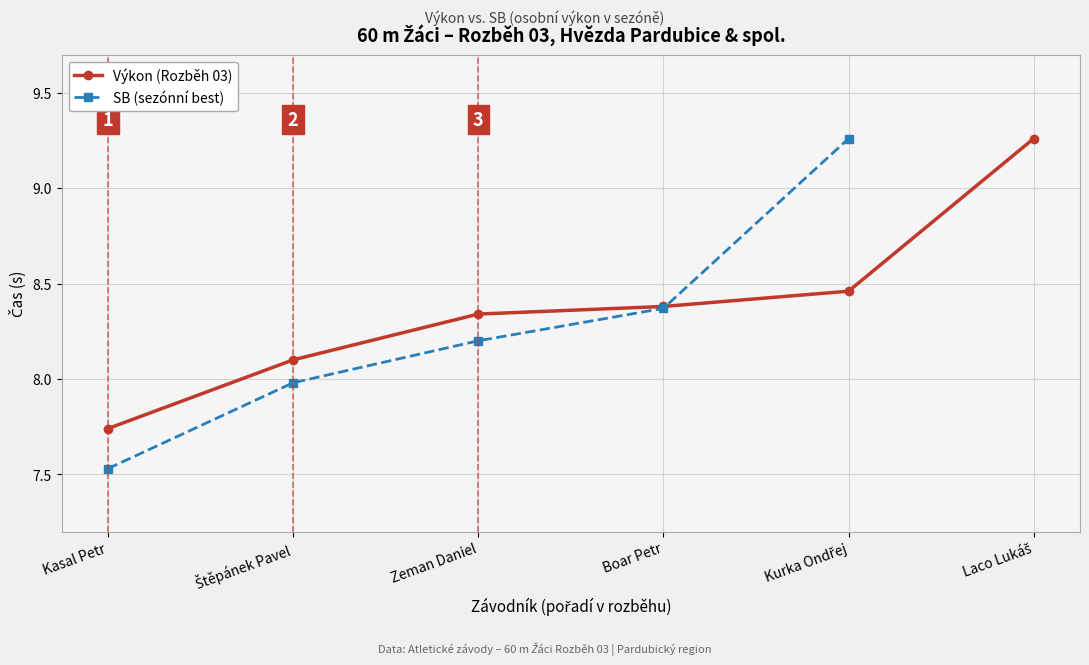

What position from the right is Zeman Daniel?

4